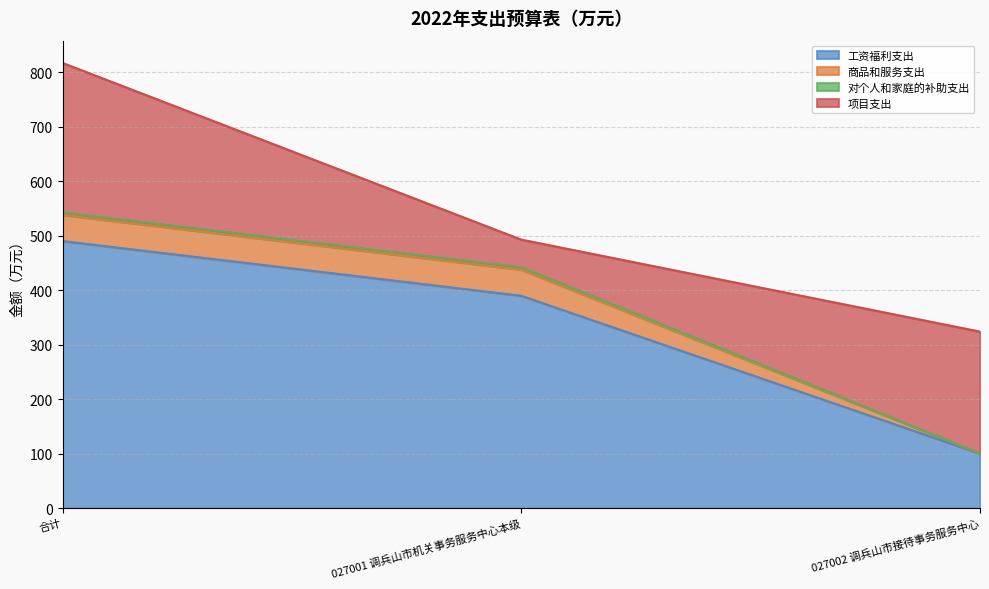

At which category is the sum across all series the highest?

合计